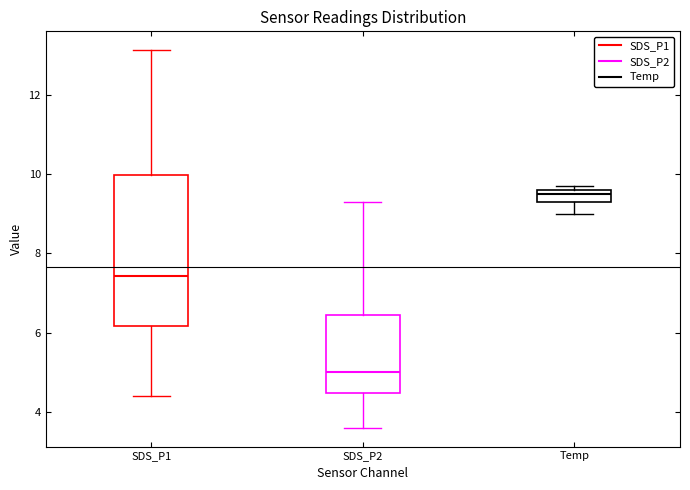

Which box is the tallest, from its lower edge to its upper edge?

SDS_P1